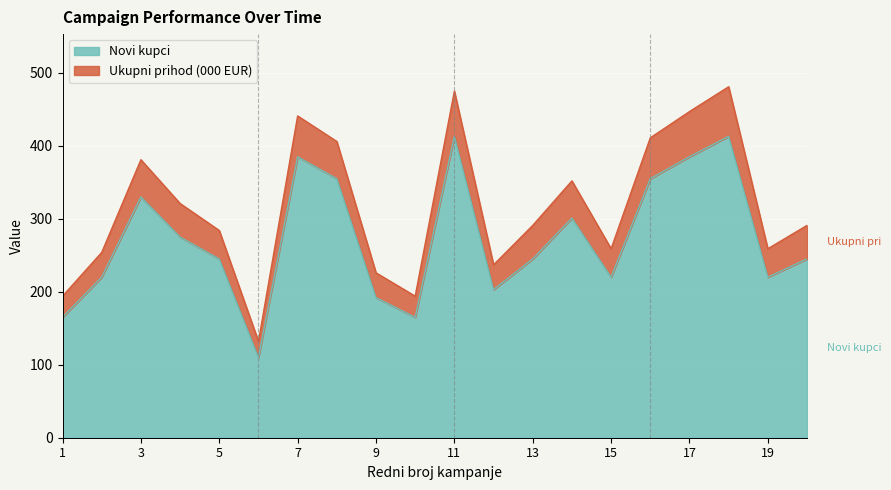

Reading left to right, list all the values displayed in this chart.

Novi kupci: 165	220	330	275	245	110	385	355	192	165	413	203	245	301	220	355	385	413	220	245
Ukupni prihod (000 EUR): 194	254	381	321	284	132	441	406	226	194	475	237	291	352	259	411	447	481	259	291